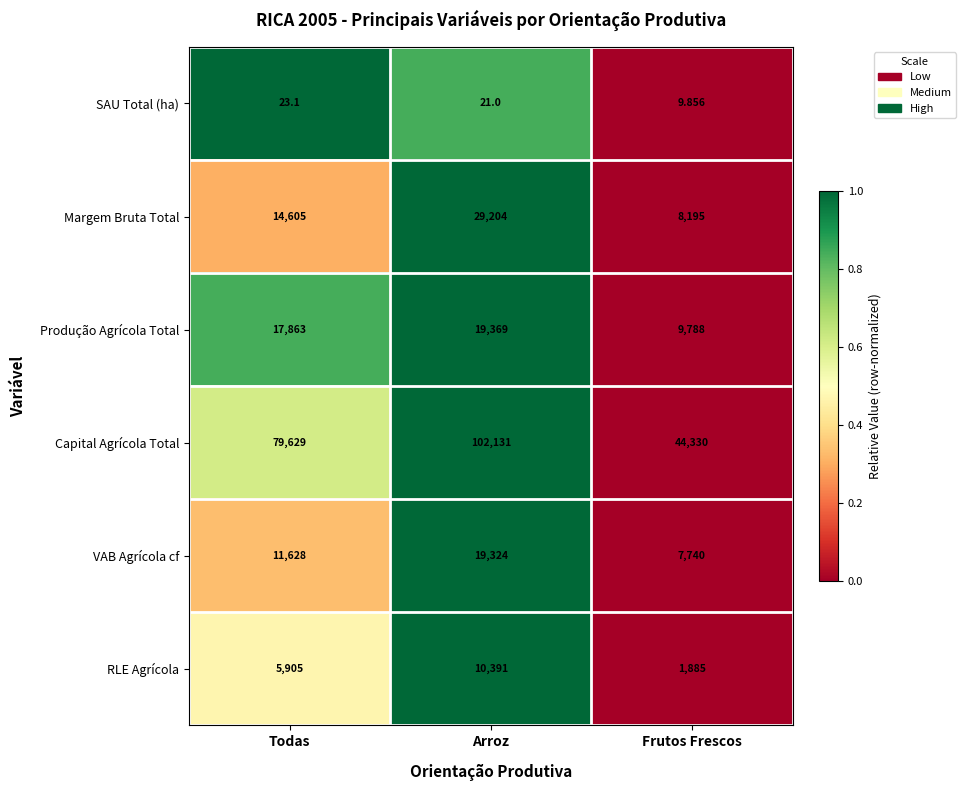

Which series has the largest total across all categories?

Capital Agrícola Total